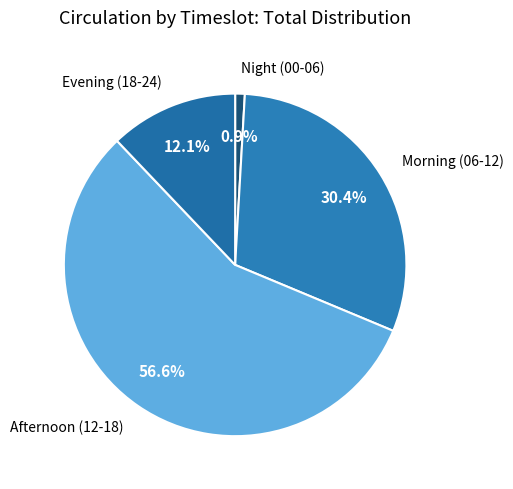

Which slice is the largest?

Afternoon (12-18)